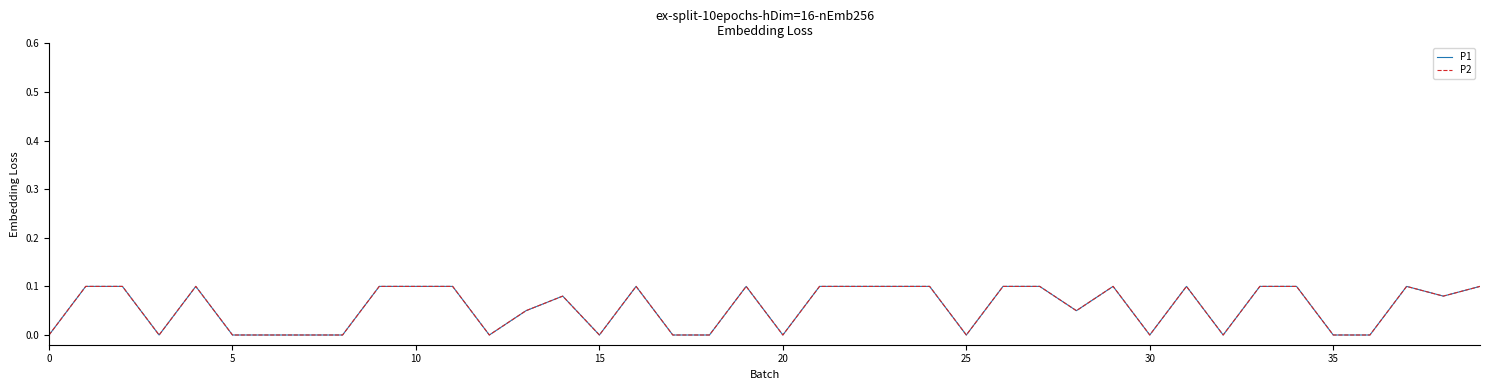

True or false: P2 and P1 cross at least once.

False